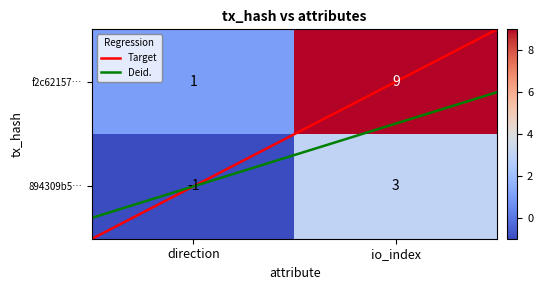

Reading left to right, transcribe all the data shown in this chart.

894309b5fd11743011c33b092e945c061b88a7f: -1	3
f2c621572031d4edf1b0f42f3690c8ba26ade6d: 1	9